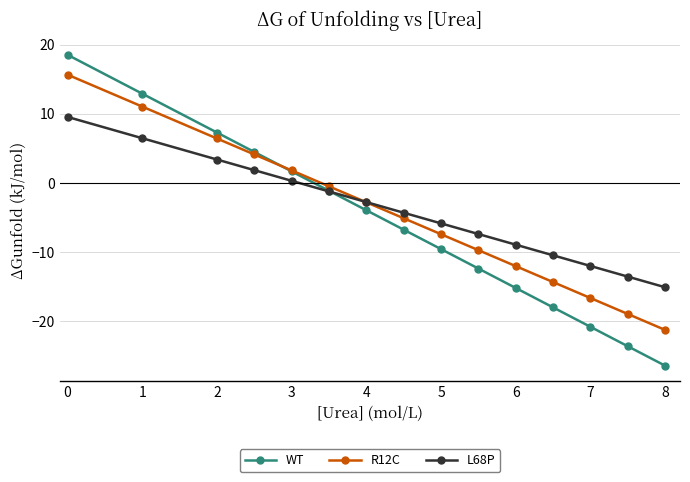

List the series in order of their peak value, highest first.

WT, R12C, L68P